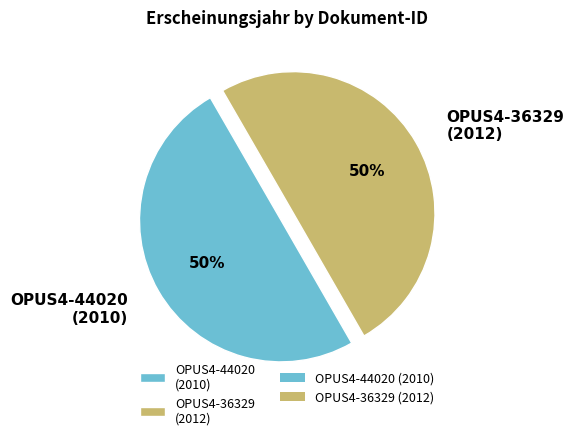

Combined, do OPUS4-36329 (2012) and OPUS4-44020 (2010) account for over 50%?

Yes